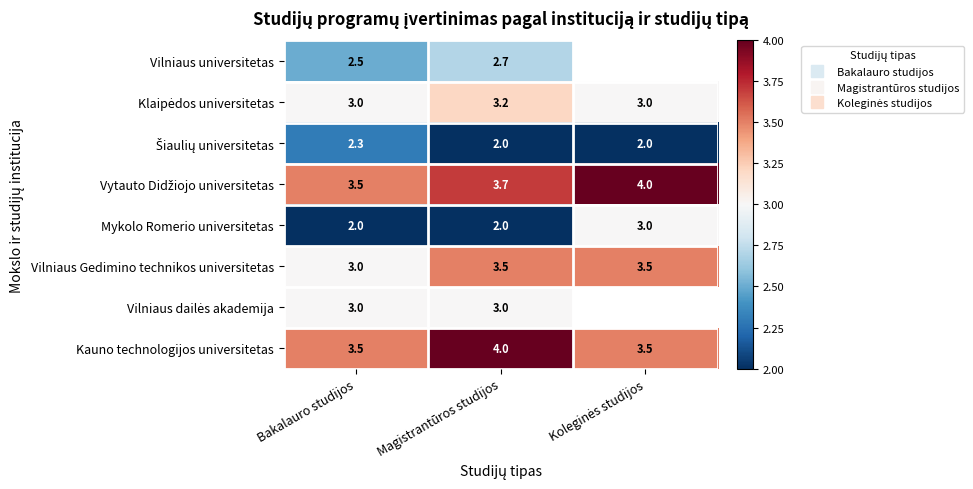

What is the total value across all series at Magistrantūros studijos?

24.1